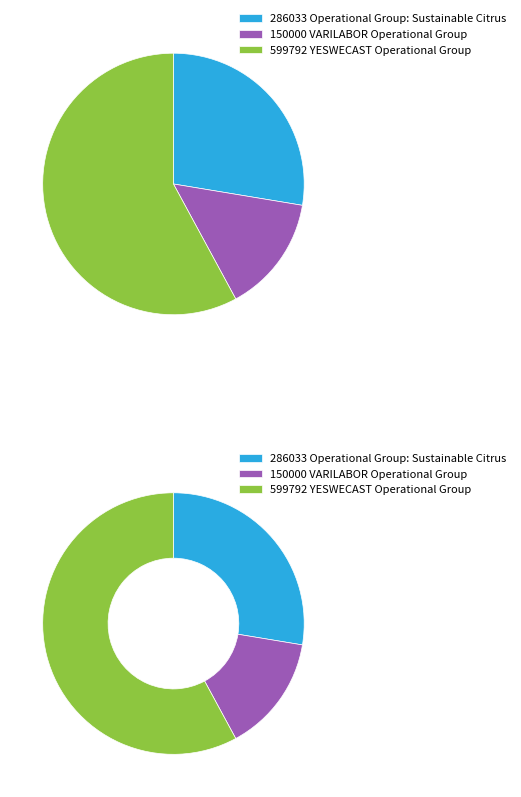

Is there a majority slice in this chart?

Yes